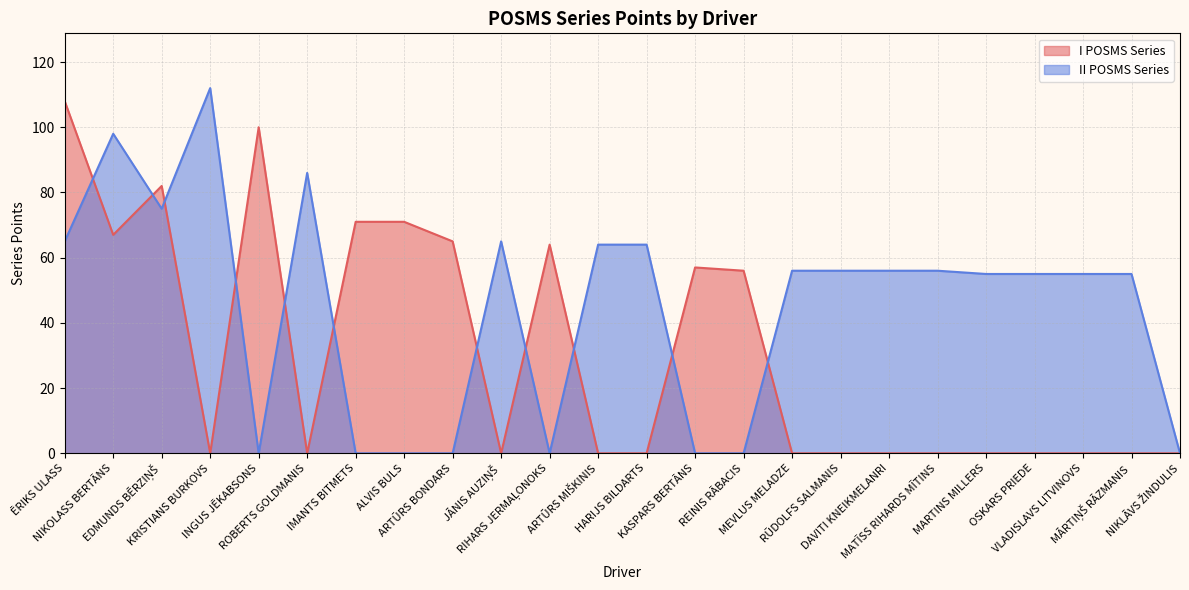

After their last crossing, which series has the higher values: I POSMS Series or II POSMS Series?

II POSMS Series